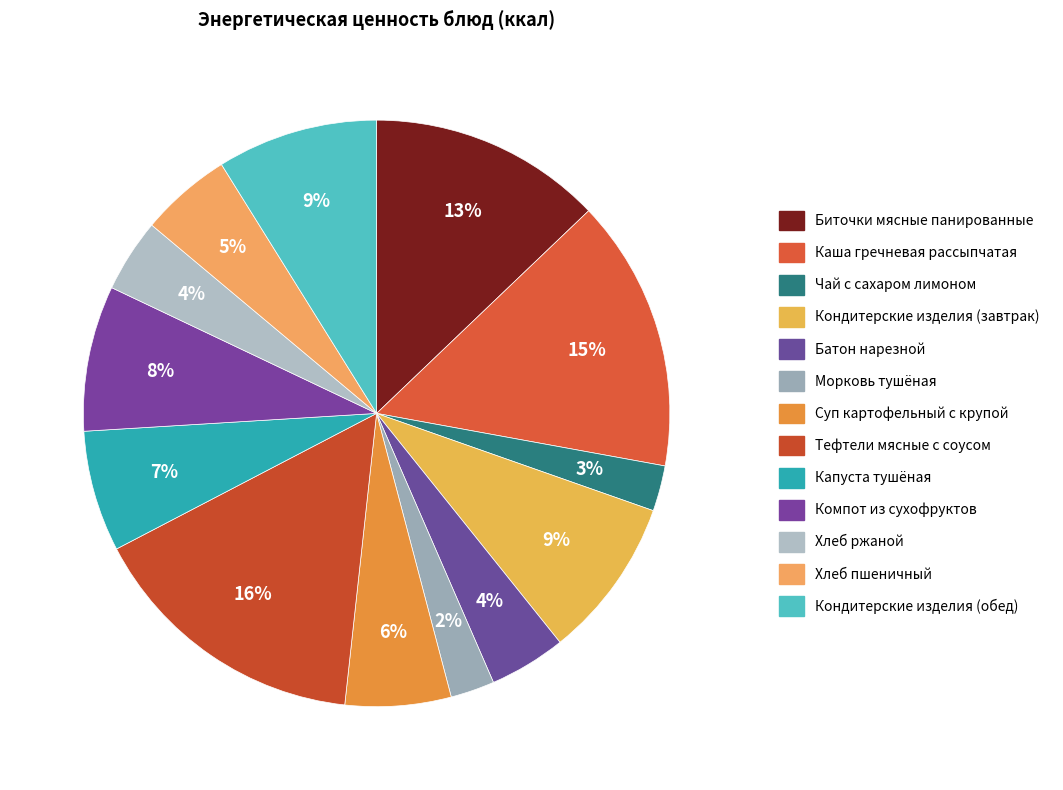

Does any single category account for the majority?

No